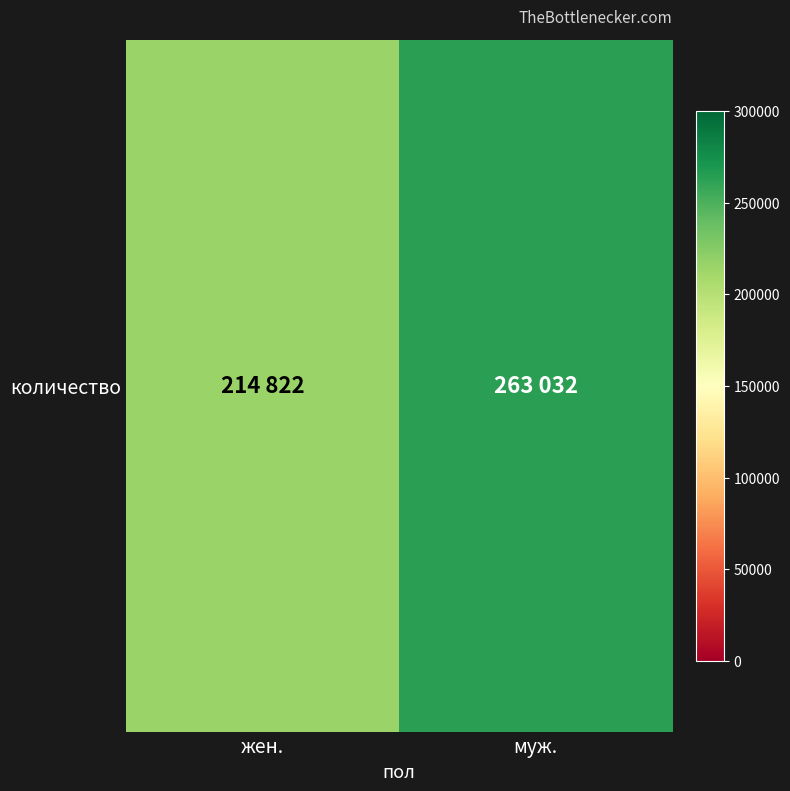

Which has a higher value, муж. or жен.?

муж.